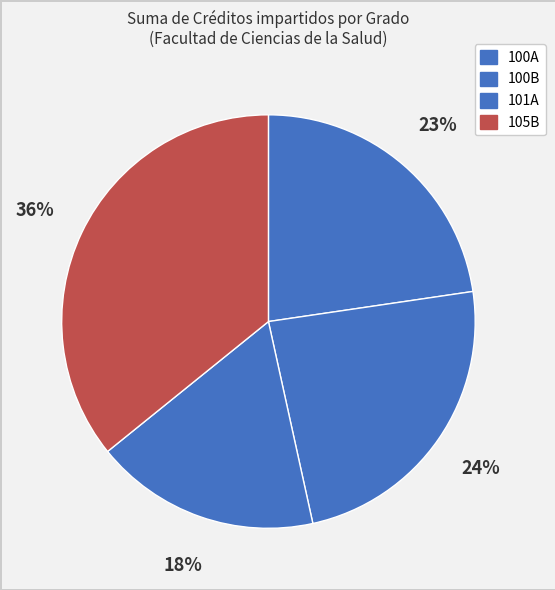

What is the largest slice in the pie chart?

105B